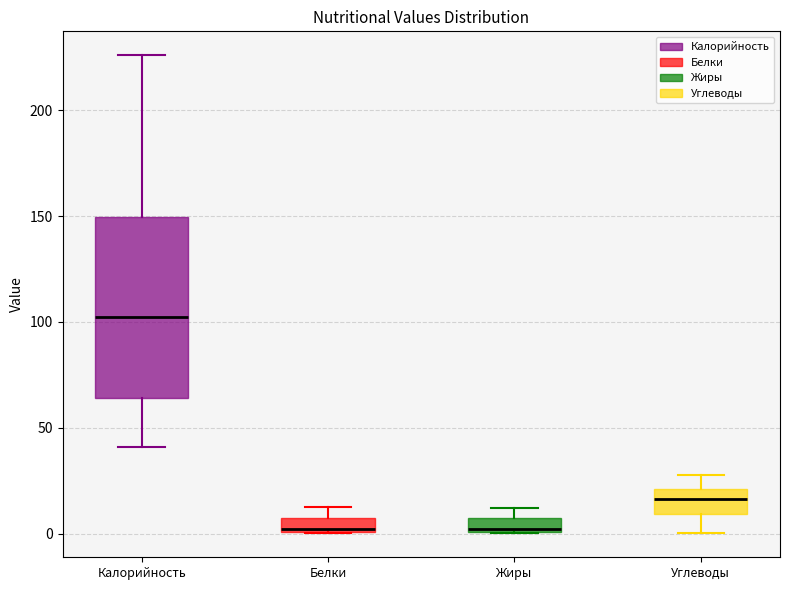

Where is the lower edge of the box for Жиры on the y-axis? The values are not printed on the chart, so give them approximately, as read against the axis.

0